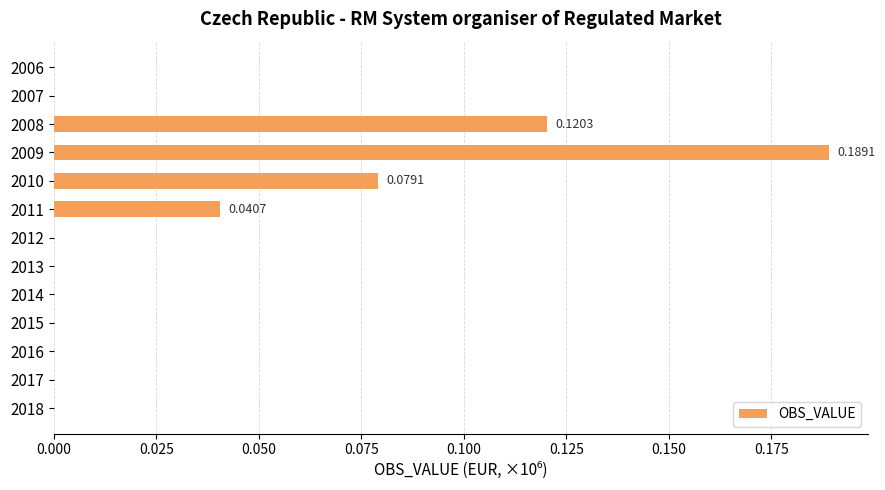

Between 2009 and 2017, which is larger?

2009